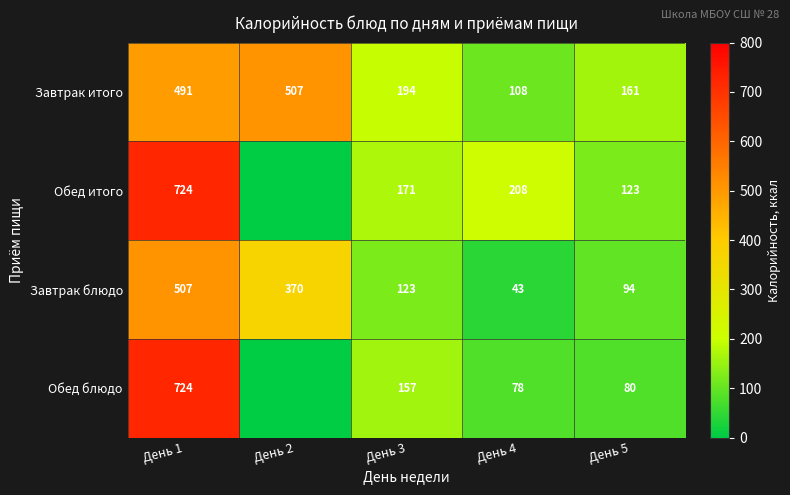

What is the maximum value shown in the chart?

724.1